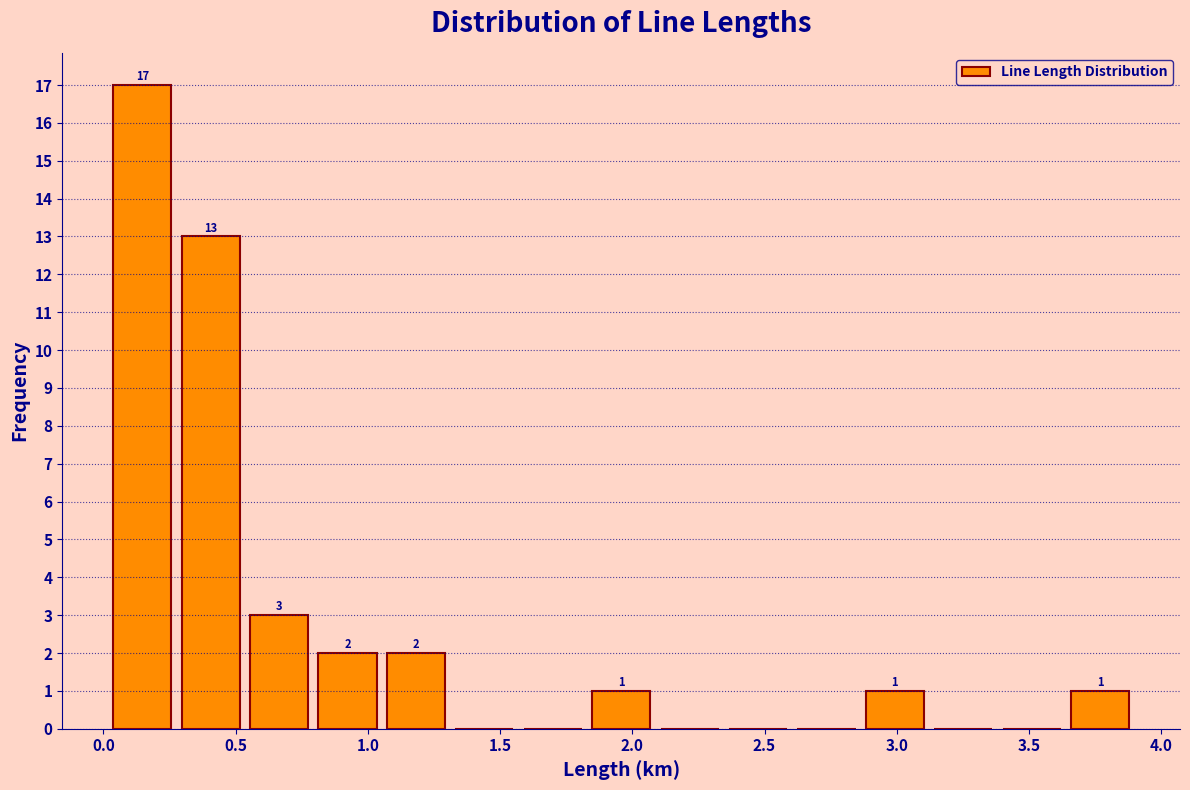

Which range on the x-axis has the tallest bar?

0.00 to 0.30